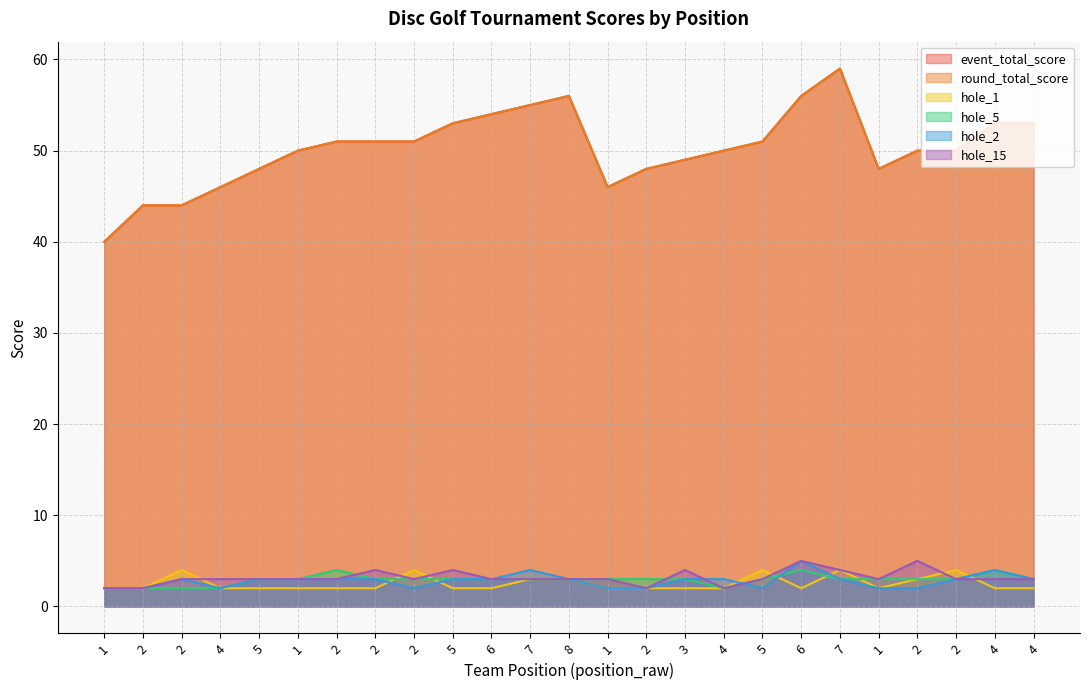

In hole_1, how many points are higher than both neighbors (excluding endpoints)?

5